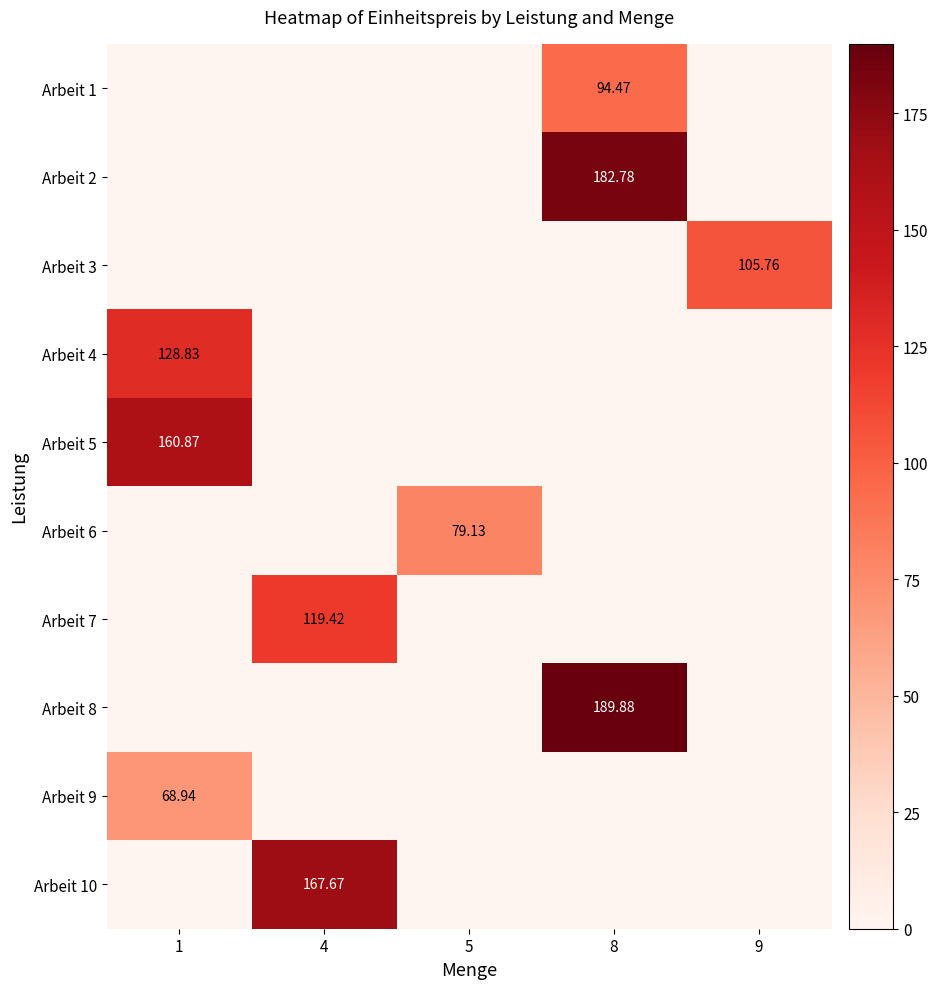

List the labels in order of Arbeit 7 value, smallest first.

1, 5, 8, 9, 4